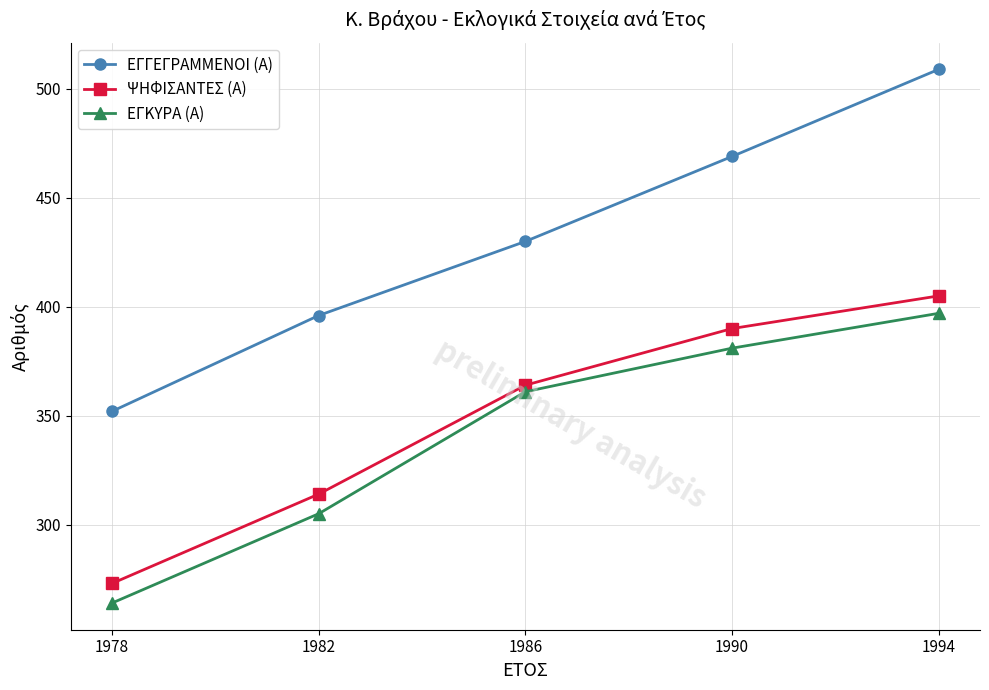

How many data points in ΕΓΓΕΓΡΑΜΜΕΝΟΙ (Α) are less than 430?

2